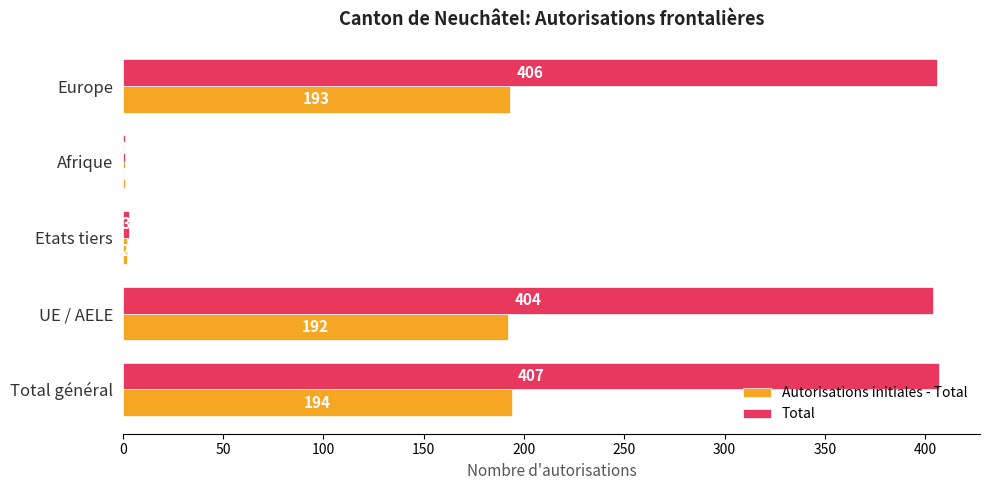

What is the sum of all Total values?

1221